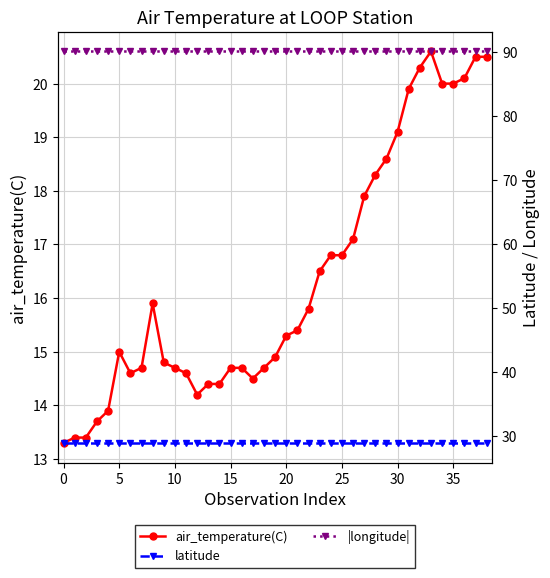

Is this an area chart (filled region under the line)?

No